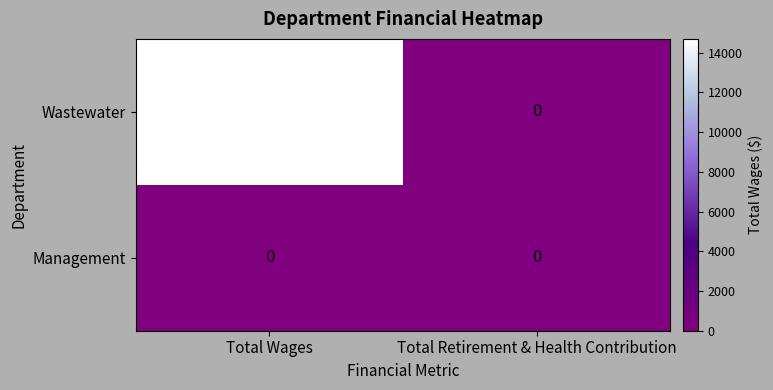

Rank the series at Total Wages from lowest to highest value.

Management, Wastewater